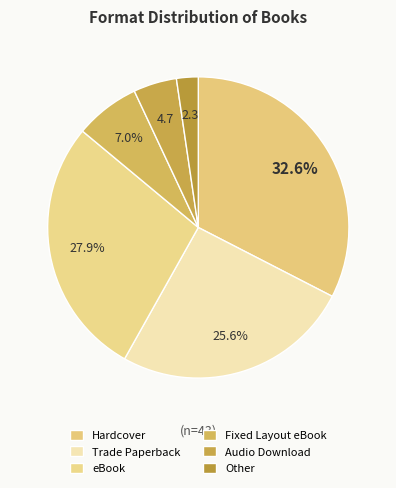

How many segments does this pie chart have?

6